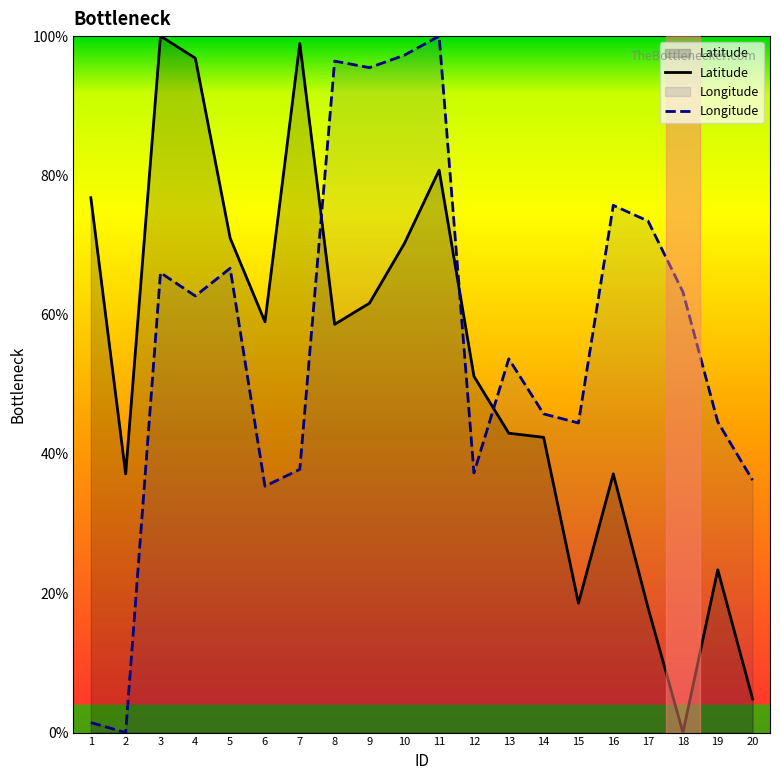

Which series has the largest total across all categories?

Longitude